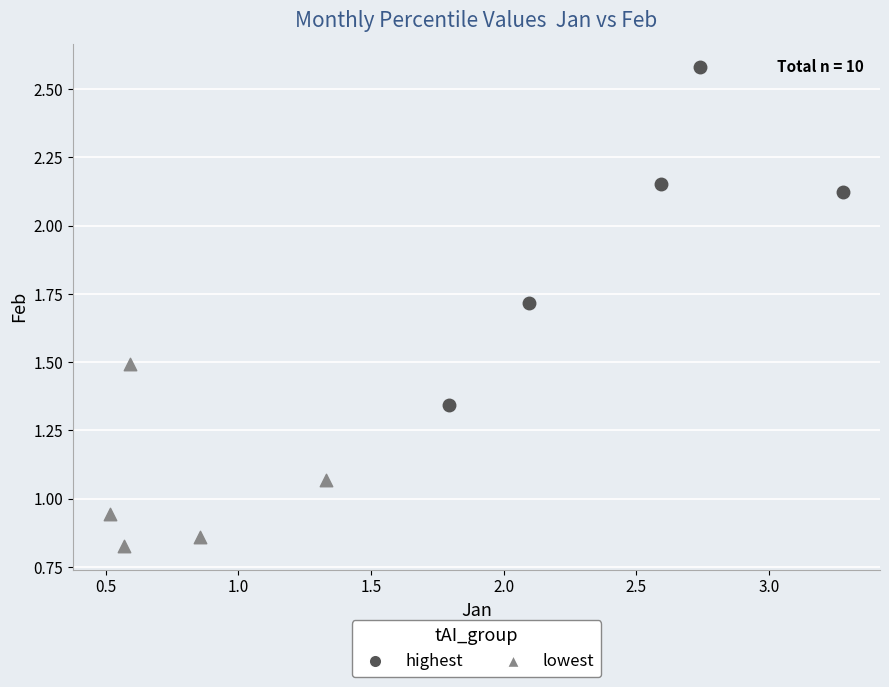

Which series has the widest spread of Y values?

highest